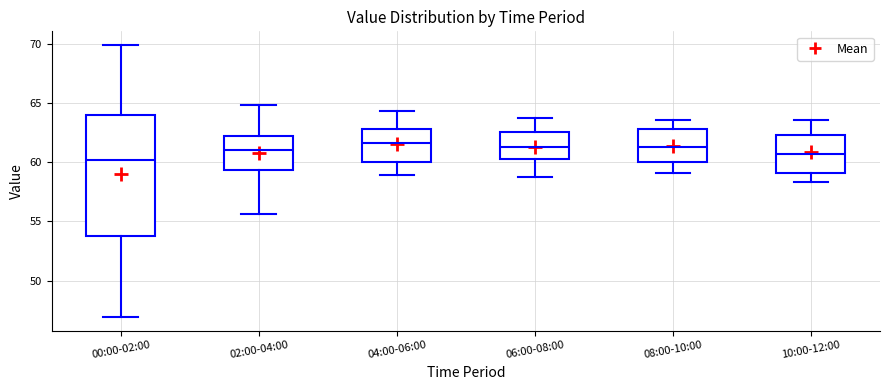

Reading left to right, read every box against the y-axis: the position of its median line, the range the box covers, and the ends of its whiskers. The values are not printed on the chart, so give them approximately, as read against the axis.

00:00-02:00: median 60.0, box 53.5 to 64.0, whiskers 47.0 to 70.0
02:00-04:00: median 61.0, box 59.5 to 62.0, whiskers 55.5 to 65.0
04:00-06:00: median 61.5, box 60.0 to 63.0, whiskers 59.0 to 64.5
06:00-08:00: median 61.5, box 60.5 to 62.5, whiskers 59.0 to 64.0
08:00-10:00: median 61.5, box 60.0 to 63.0, whiskers 59.0 to 63.5
10:00-12:00: median 60.5, box 59.0 to 62.5, whiskers 58.5 to 63.5